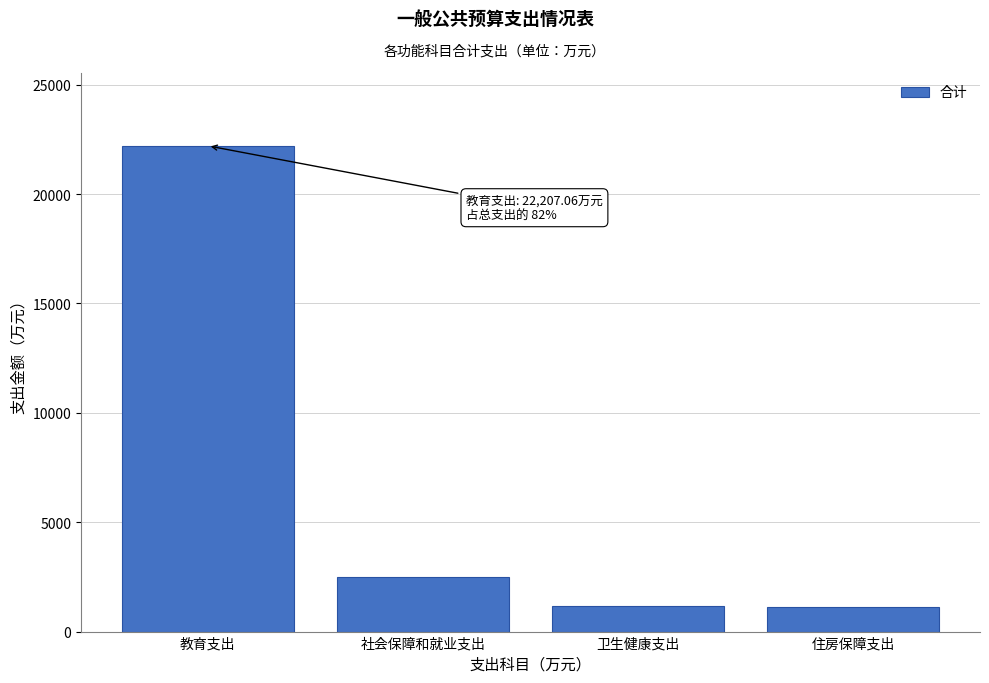

Which label corresponds to the largest value in the chart?

教育支出